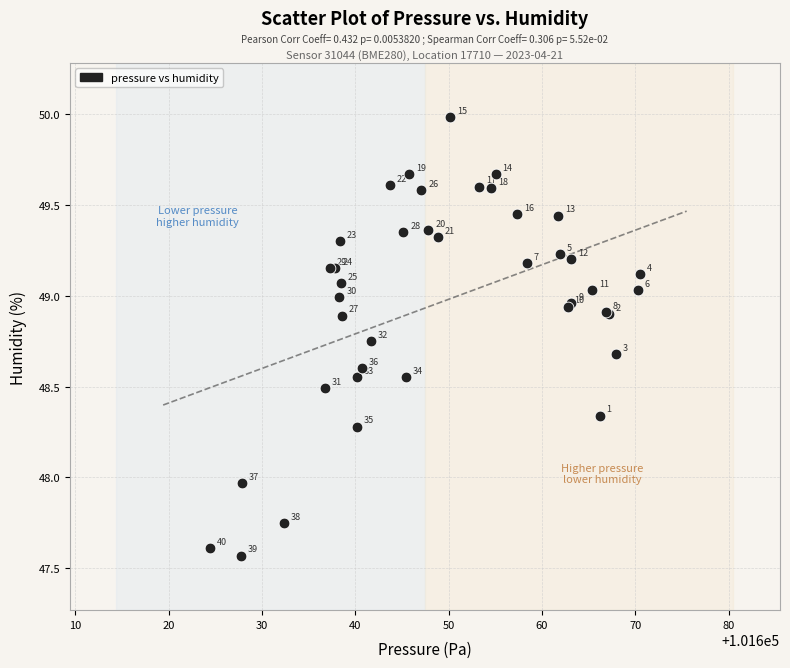

What Y value in the scatter plot is closest to 48?

48.0